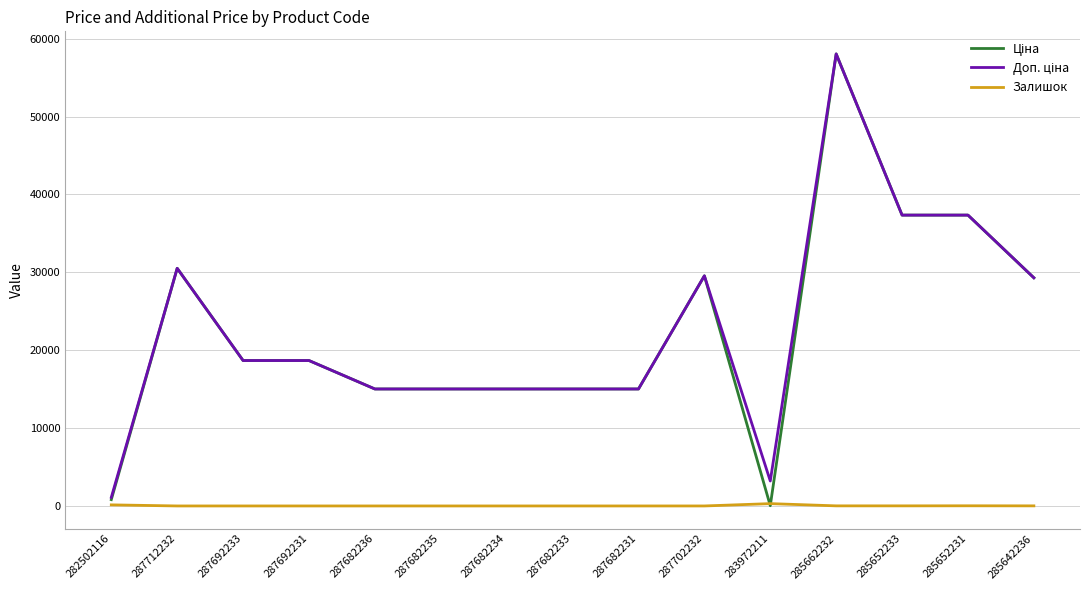

At which category is the sum across all series the highest?

285662232